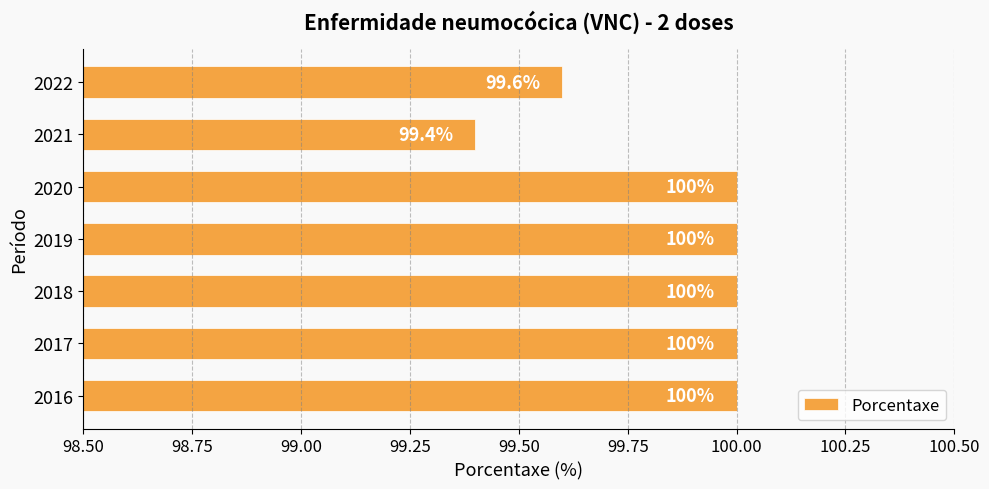

The chart shows a value of 100.0 at 2018. True or false?

True